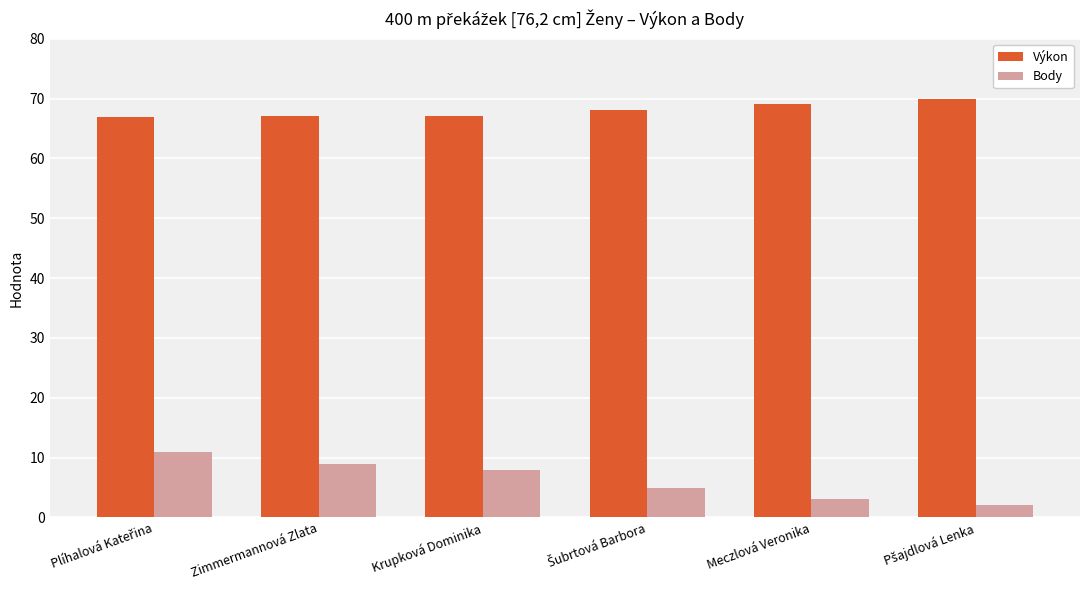

What is the minimum value for Výkon?

66.9